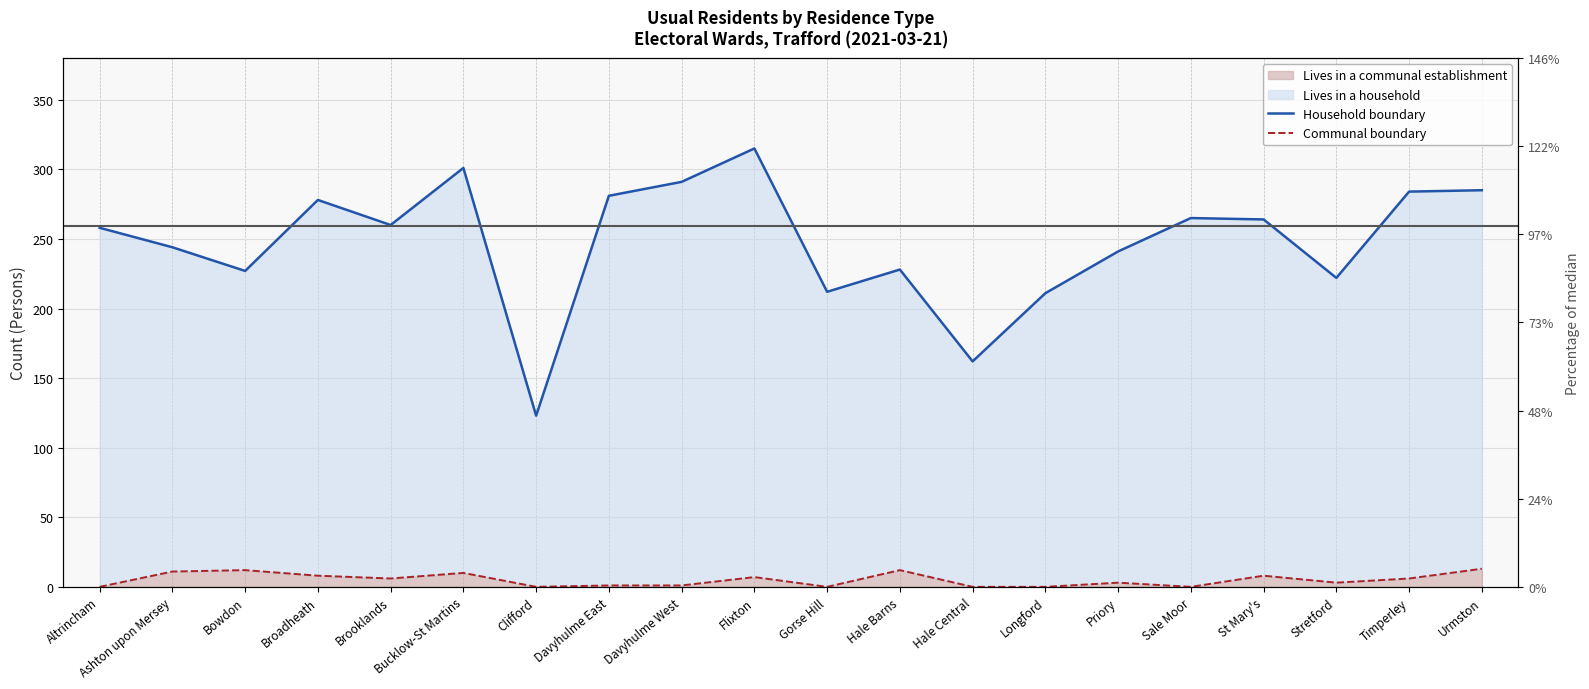

What is the sum of all Household boundary values?

4952